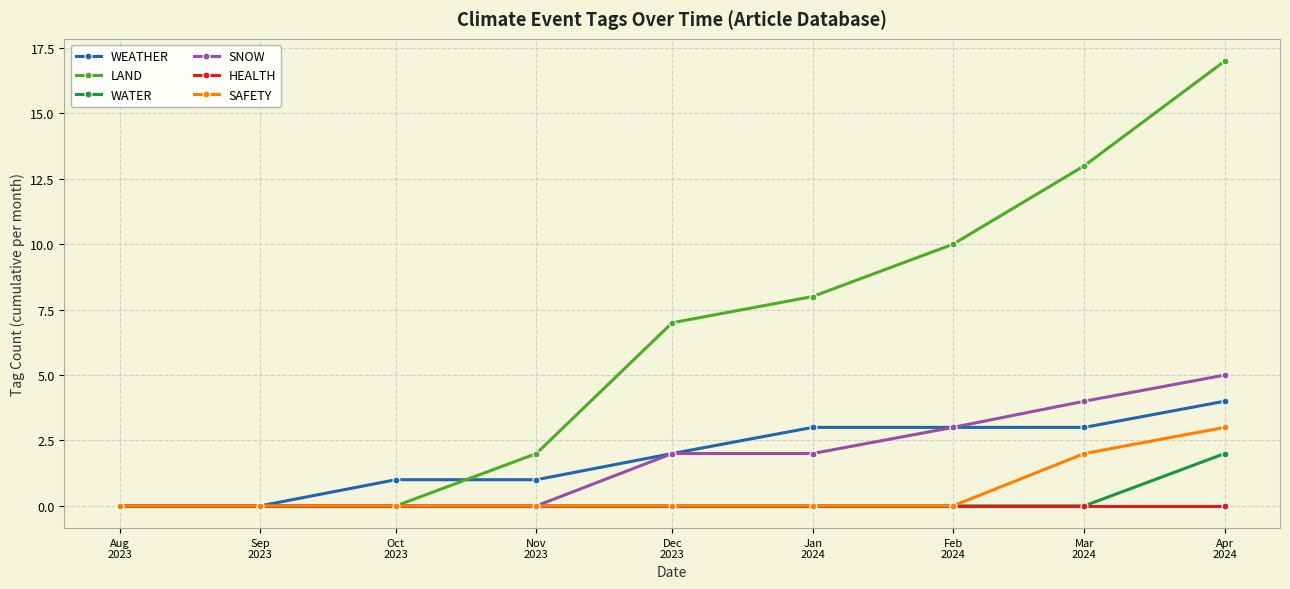

The SAFETY series shows -1 at Jan
2024. True or false?

False